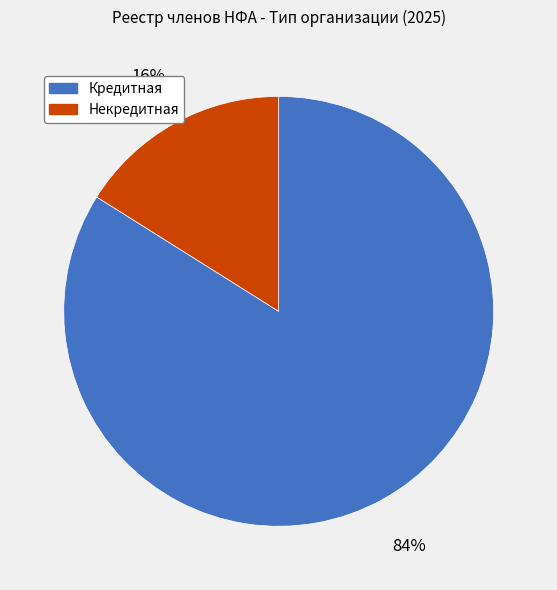

Is there a majority slice in this chart?

Yes